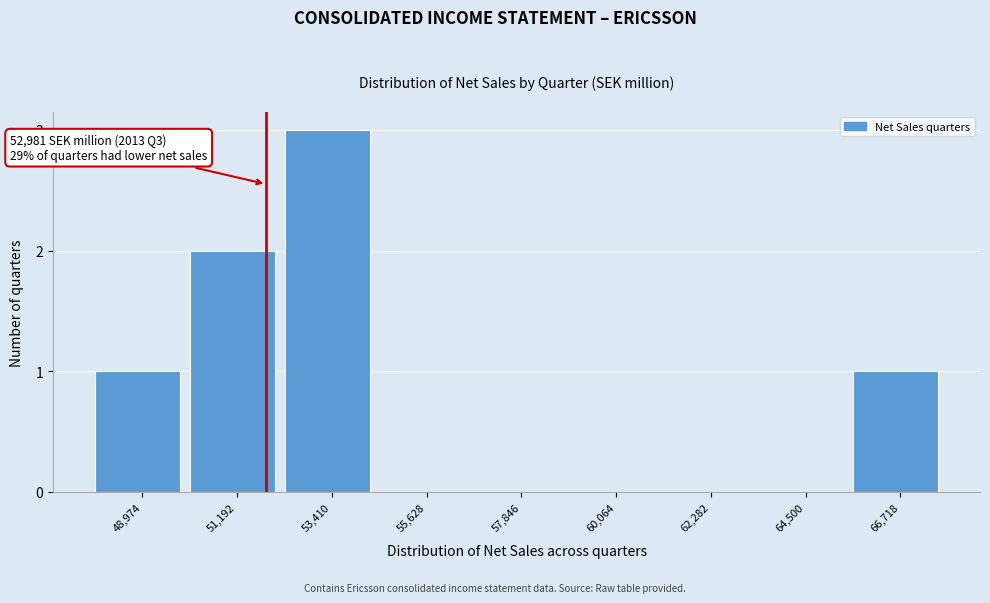

Reading left to right, list all the values displayed in this chart.

48,974=1	51,192=2	53,410=3	55,628=0	57,846=0	60,064=0	62,282=0	64,500=0	66,718=1